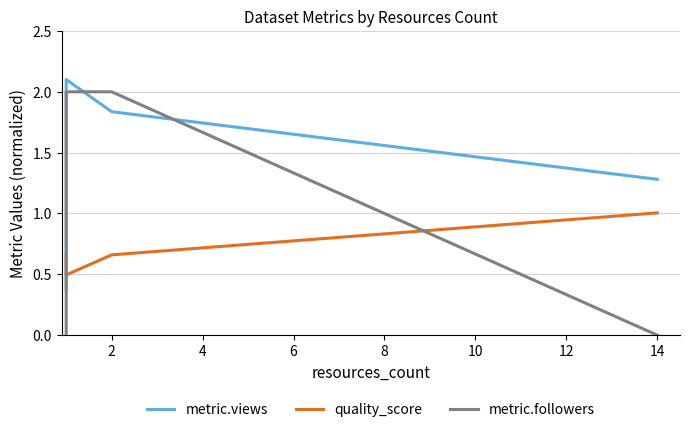

What is the sum of all metric.followers values?

4.0